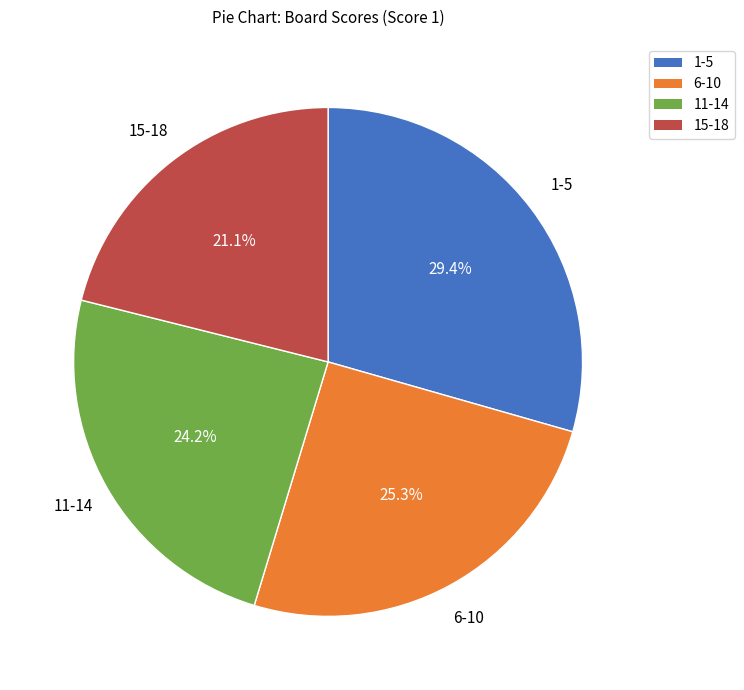

Is there any slice that represents more than half of the pie?

No